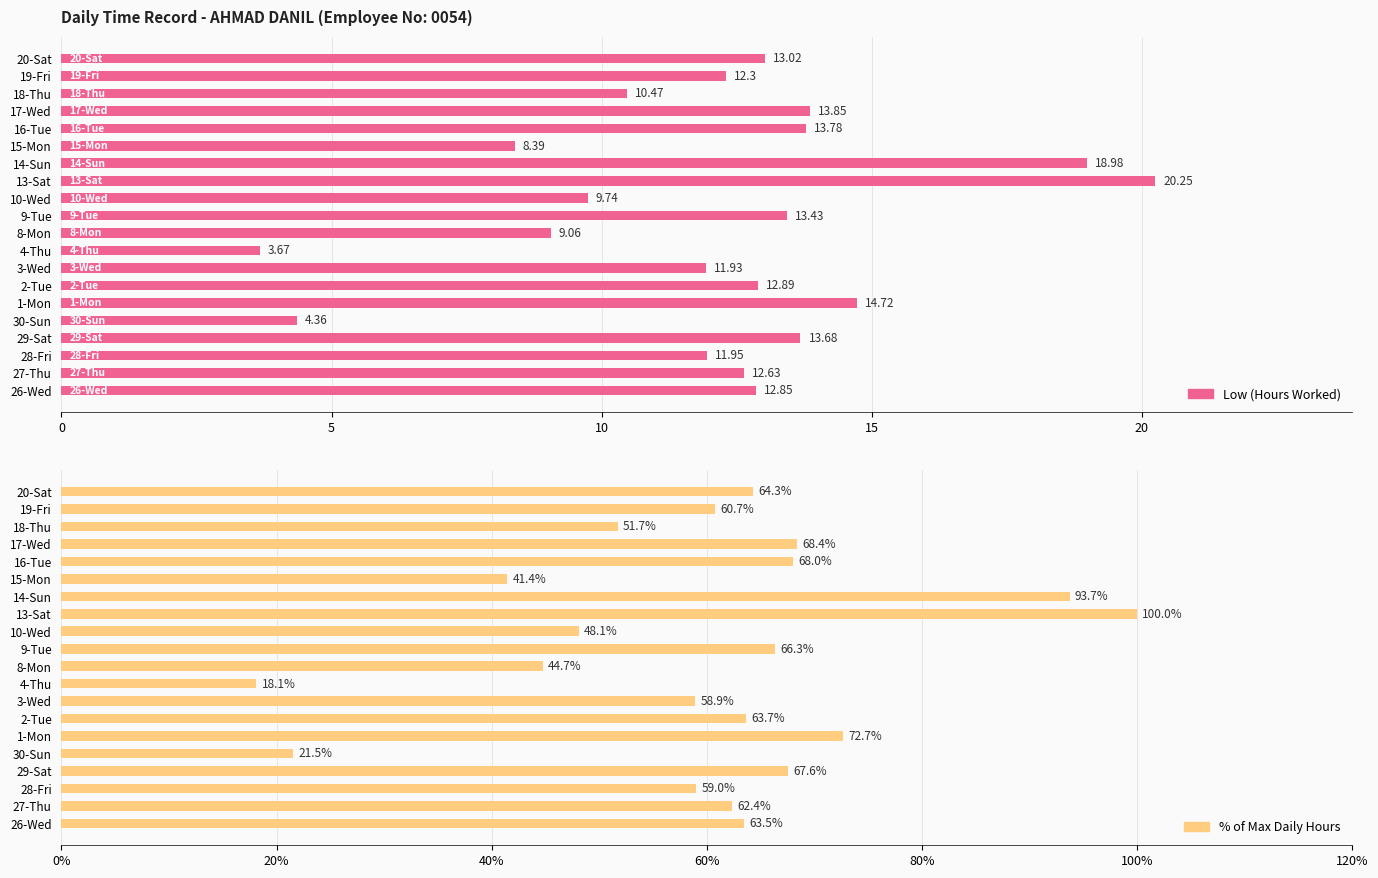

The value of Low (Hours Worked) at 26-Wed is 5.1. True or false?

False